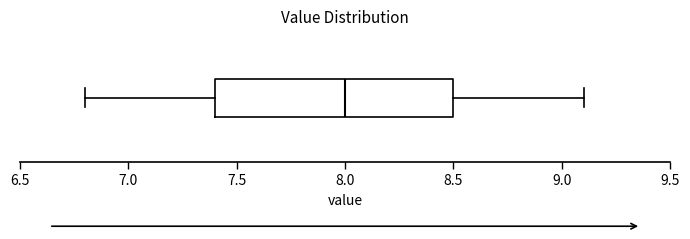

Transcribe this box plot: give where the median line is, the range the box spans, and where the two whiskers end, as read against the x-axis. The values are not printed on the chart, so give them approximately, as read against the axis.

median 8.0, box 7.4 to 8.5, whiskers 6.8 to 9.1